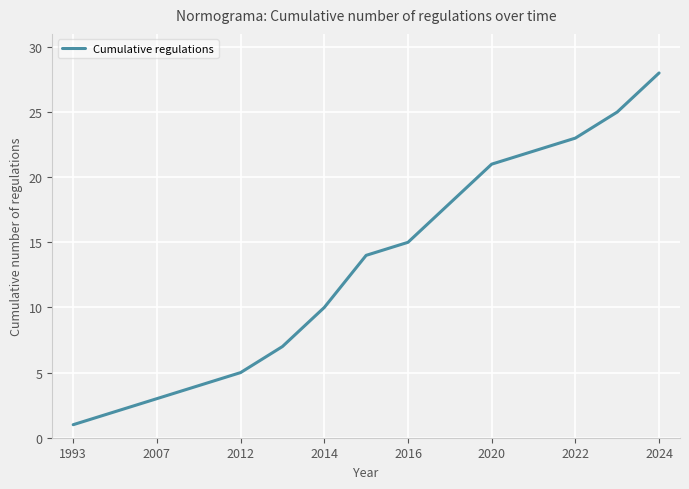

How many lines are shown in the chart?

1